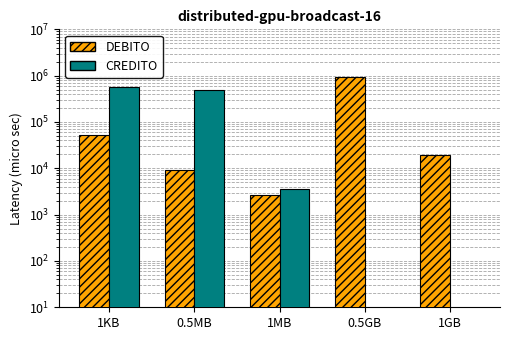

What are all the series names shown in the legend?

DEBITO, CREDITO